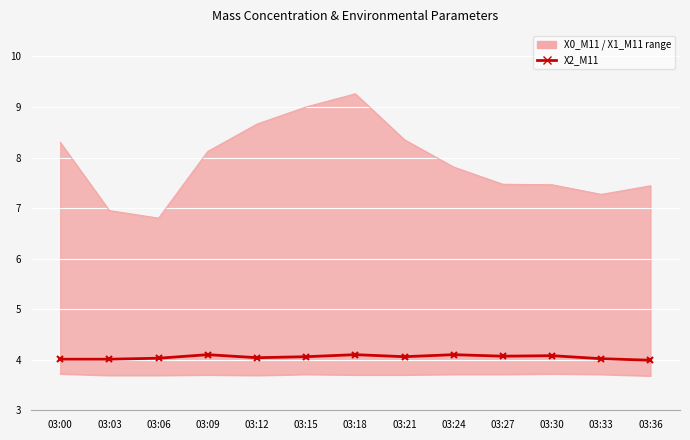

Reading right to left, what are all the values shown in this chart?

X2_M11: 03:36=4.0	03:33=4.0	03:30=4.1	03:27=4.1	03:24=4.1	03:21=4.1	03:18=4.1	03:15=4.1	03:12=4.0	03:09=4.1	03:06=4.0	03:03=4.0	03:00=4.0
X0_M11 upper: 03:36=7.4	03:33=7.3	03:30=7.5	03:27=7.5	03:24=7.8	03:21=8.3	03:18=9.3	03:15=9.0	03:12=8.7	03:09=8.1	03:06=6.8	03:03=7.0	03:00=8.3
X1_M11 lower: 03:36=3.7	03:33=3.7	03:30=3.7	03:27=3.7	03:24=3.7	03:21=3.7	03:18=3.7	03:15=3.7	03:12=3.7	03:09=3.7	03:06=3.7	03:03=3.7	03:00=3.7